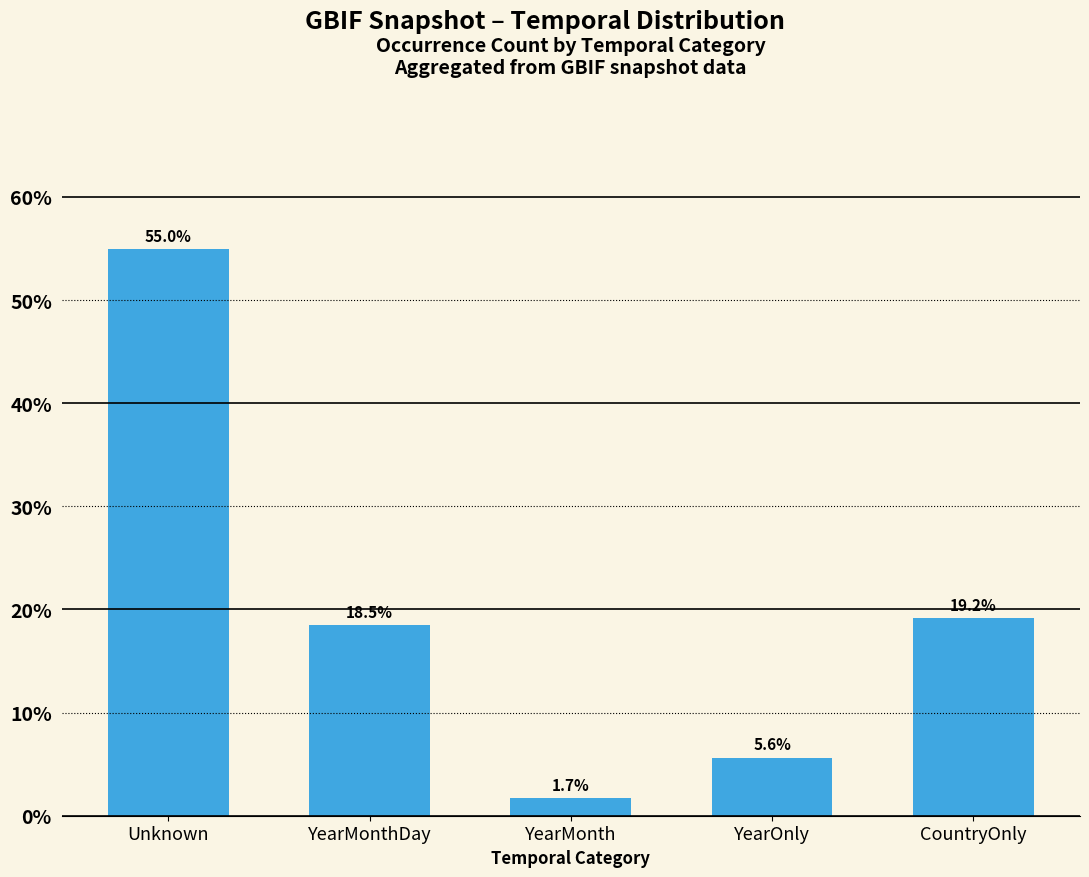

What value does the data have at CountryOnly?

19.2